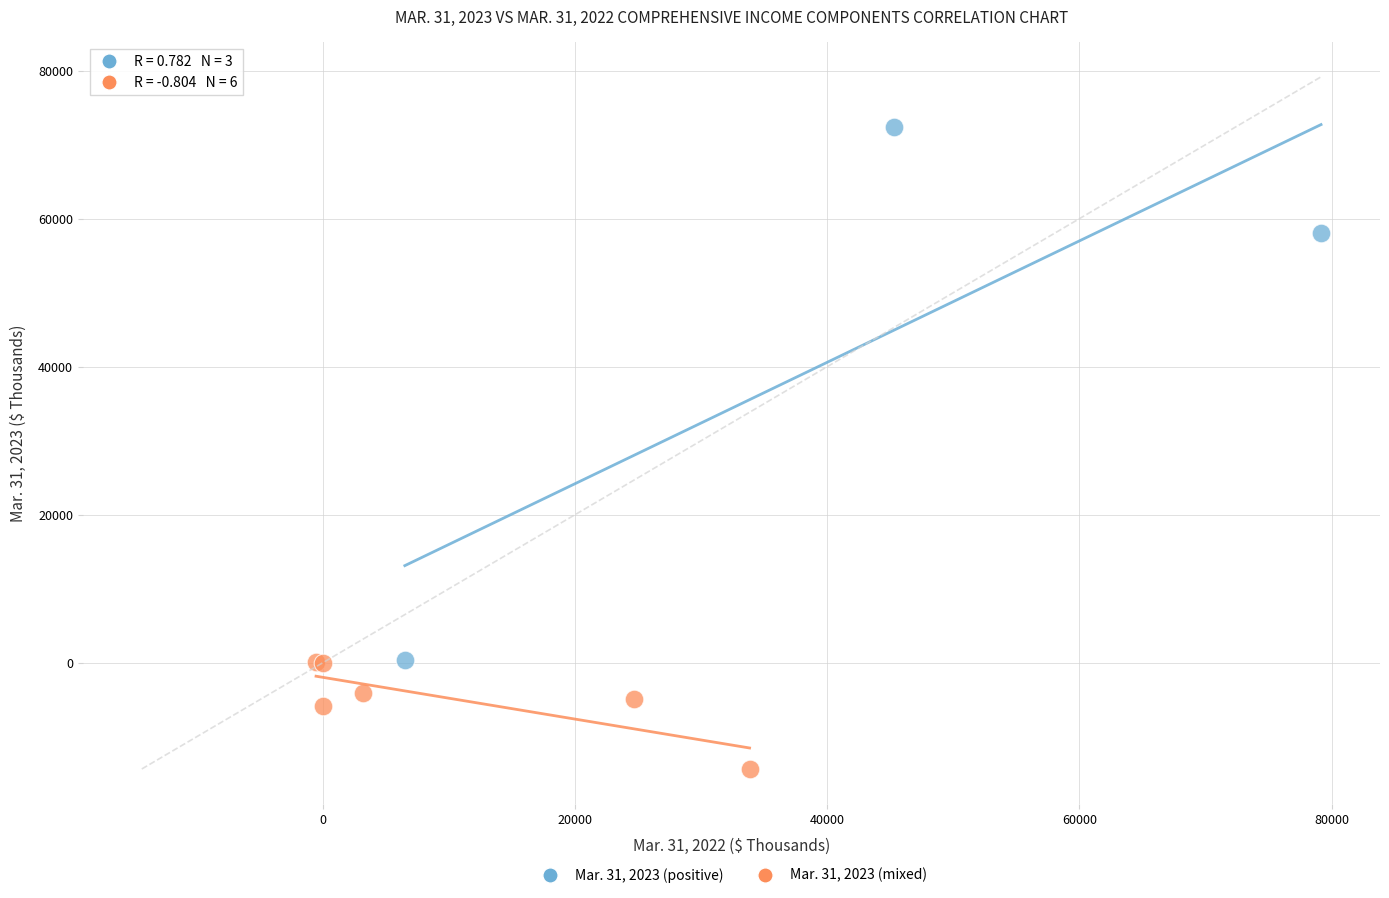

Which series has the widest spread of Y values?

Mar. 31, 2023 (positive)